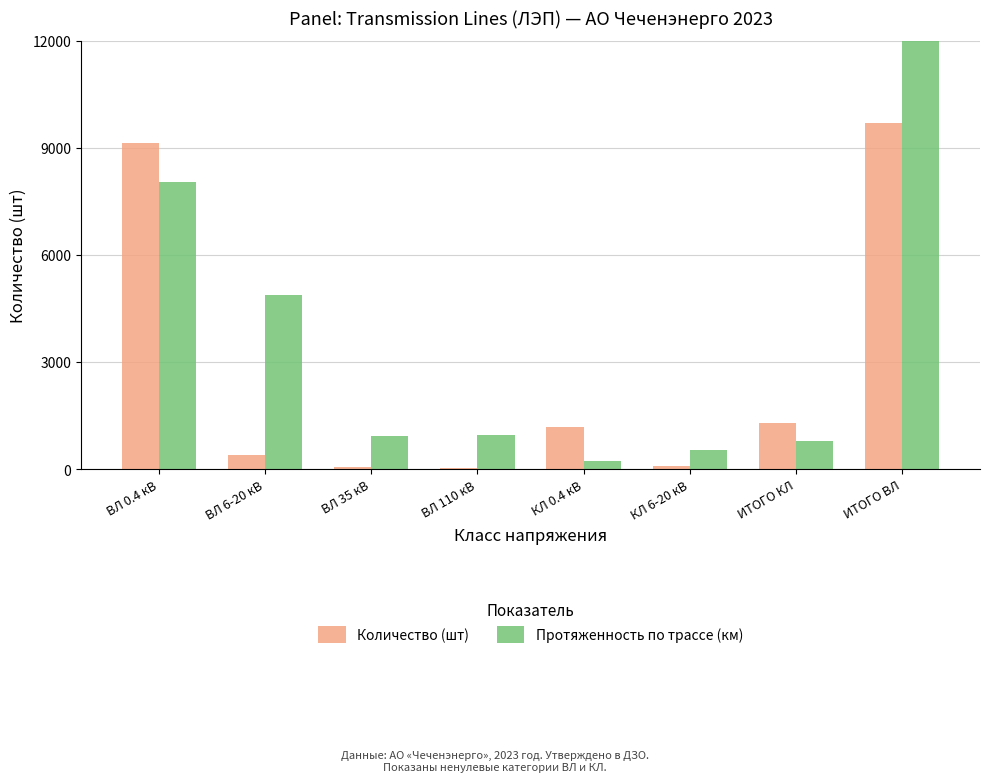

Which series has the widest spread of values?

Протяженность по трассе (км)